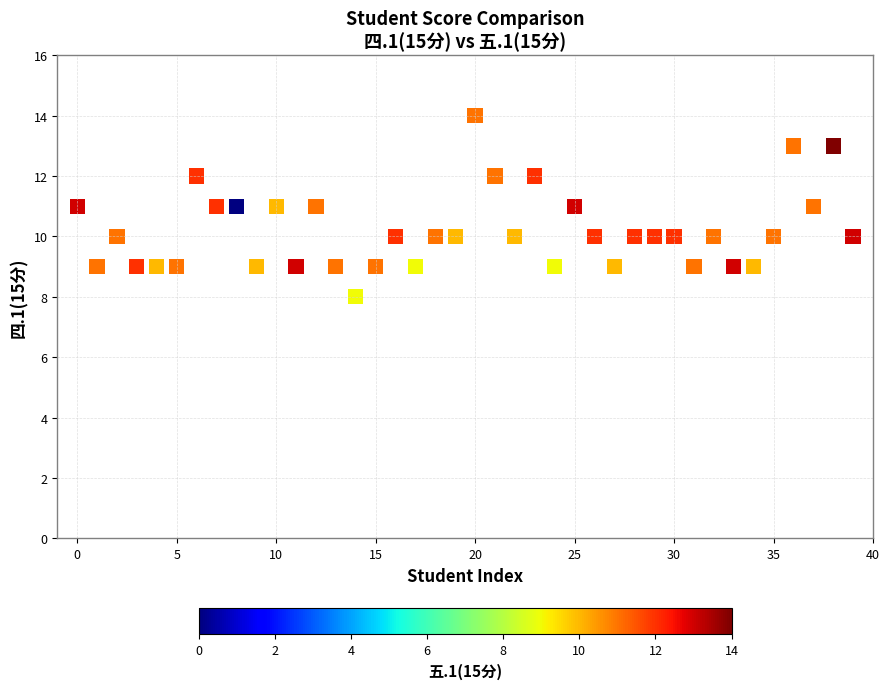

What is the range of Y values (max minus min)?

6